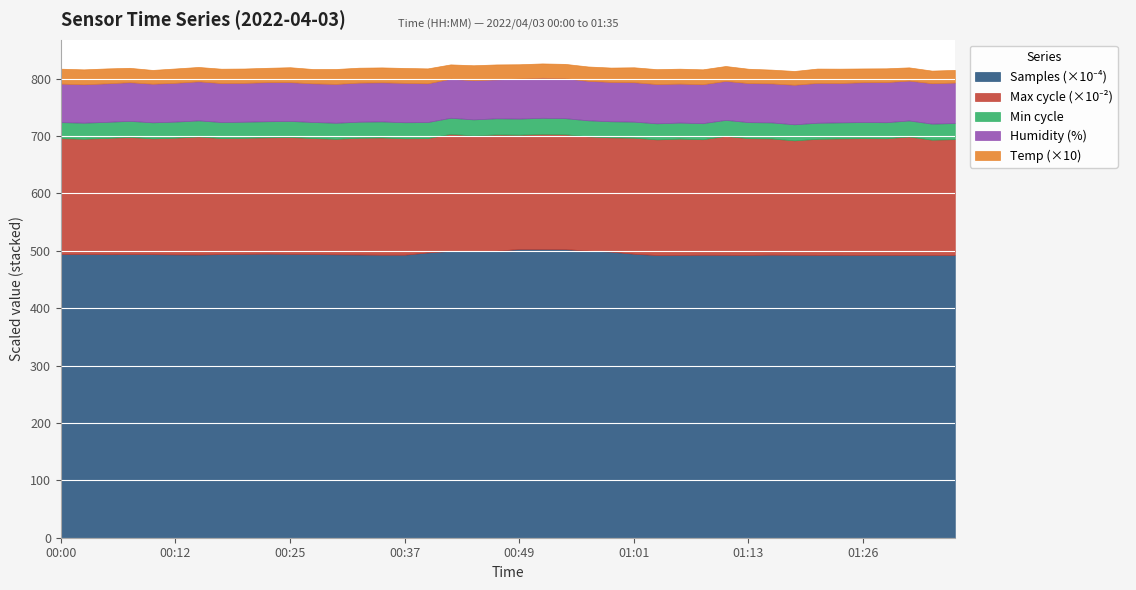

Reading left to right, list all the values displayed in this chart.

Samples: 00:00=4943138.0	00:03=4944946.0	00:05=4940617.0	00:07=4942239.0	00:10=4941368.0	00:12=4937099.0	00:15=4934907.0	00:17=4942999.0	00:20=4946672.0	00:22=4949837.0	00:25=4946653.0	00:27=4943096.0	00:30=4938467.0	00:32=4935322.0	00:34=4931797.0	00:37=4931826.0	00:39=4971653.0	00:42=4998567.0	00:44=4998537.0	00:47=5000632.0	00:49=5031788.0	00:51=5031619.0	00:54=5029469.0	00:56=5002444.0	00:59=4985654.0	01:01=4948404.0	01:04=4925748.0	01:06=4928060.0	01:09=4930748.0	01:11=4929683.0	01:13=4927688.0	01:16=4932567.0	01:18=4930429.0	01:21=4929280.0	01:23=4929405.0	01:26=4928353.0	01:28=4928920.0	01:30=4928060.0	01:33=4927626.0	01:35=4926038.0
Max_cycle: 00:00=20191.0	00:03=20074.0	00:05=20262.0	00:07=20420.0	00:10=20171.0	00:12=20341.0	00:15=20574.0	00:17=20210.0	00:20=20226.0	00:22=20277.0	00:25=20361.0	00:27=20214.0	00:30=20126.0	00:32=20342.0	00:34=20427.0	00:37=20282.0	00:39=19917.0	00:42=20396.0	00:44=20116.0	00:47=20277.0	00:49=19917.0	00:51=20063.0	00:54=20015.0	00:56=19913.0	00:59=19910.0	01:01=20223.0	01:04=20155.0	01:06=20264.0	01:09=20133.0	01:11=20714.0	01:13=20345.0	01:16=20246.0	01:18=19939.0	01:21=20220.0	01:23=20285.0	01:26=20352.0	01:28=20317.0	01:30=20632.0	01:33=20083.0	01:35=20200.0
Min_cycle: 00:00=28.0	00:03=28.0	00:05=28.0	00:07=28.0	00:10=28.0	00:12=28.0	00:15=28.0	00:17=28.0	00:20=28.0	00:22=28.0	00:25=28.0	00:27=28.0	00:30=28.0	00:32=28.0	00:34=28.0	00:37=28.0	00:39=28.0	00:42=28.0	00:44=28.0	00:47=28.0	00:49=28.0	00:51=28.0	00:54=28.0	00:56=28.0	00:59=28.0	01:01=28.0	01:04=28.0	01:06=28.0	01:09=28.0	01:11=28.0	01:13=28.0	01:16=28.0	01:18=28.0	01:21=28.0	01:23=28.0	01:26=28.0	01:28=28.0	01:30=28.0	01:33=28.0	01:35=28.0
Humidity: 00:00=67.1	00:03=66.9	00:05=67.1	00:07=67.4	00:10=67.3	00:12=67.6	00:15=68.1	00:17=67.9	00:20=67.7	00:22=68.1	00:25=67.6	00:27=67.3	00:30=67.7	00:32=68.1	00:34=68.1	00:37=68.6	00:39=67.5	00:42=68.0	00:44=68.3	00:47=67.9	00:49=69.7	00:51=69.7	00:54=69.6	00:56=68.8	00:59=68.6	01:01=68.7	01:04=68.4	01:06=67.9	01:09=67.8	01:11=67.9	01:13=68.0	01:16=68.0	01:18=68.9	01:21=69.4	01:23=68.6	01:26=69.4	01:28=69.9	01:30=69.5	01:33=70.4	01:35=70.6
Temp: 00:00=2.6	00:03=2.6	00:05=2.6	00:07=2.5	00:10=2.4	00:12=2.5	00:15=2.5	00:17=2.5	00:20=2.5	00:22=2.5	00:25=2.6	00:27=2.5	00:30=2.6	00:32=2.6	00:34=2.6	00:37=2.6	00:39=2.6	00:42=2.5	00:44=2.6	00:47=2.6	00:49=2.5	00:51=2.5	00:54=2.5	00:56=2.5	00:59=2.5	01:01=2.6	01:04=2.6	01:06=2.6	01:09=2.6	01:11=2.6	01:13=2.5	01:16=2.4	01:18=2.4	01:21=2.5	01:23=2.5	01:26=2.4	01:28=2.4	01:30=2.3	01:33=2.2	01:35=2.2